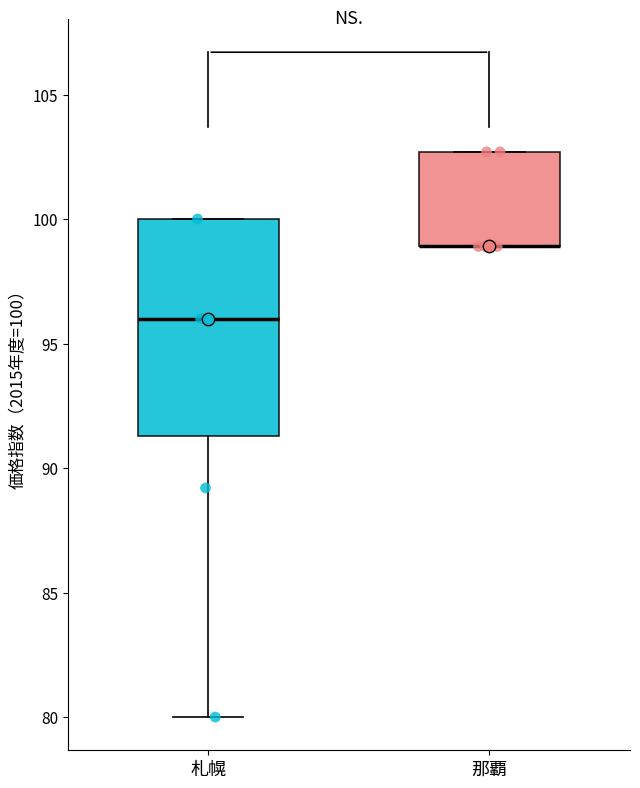

Which box is the tallest, from its lower edge to its upper edge?

札幌